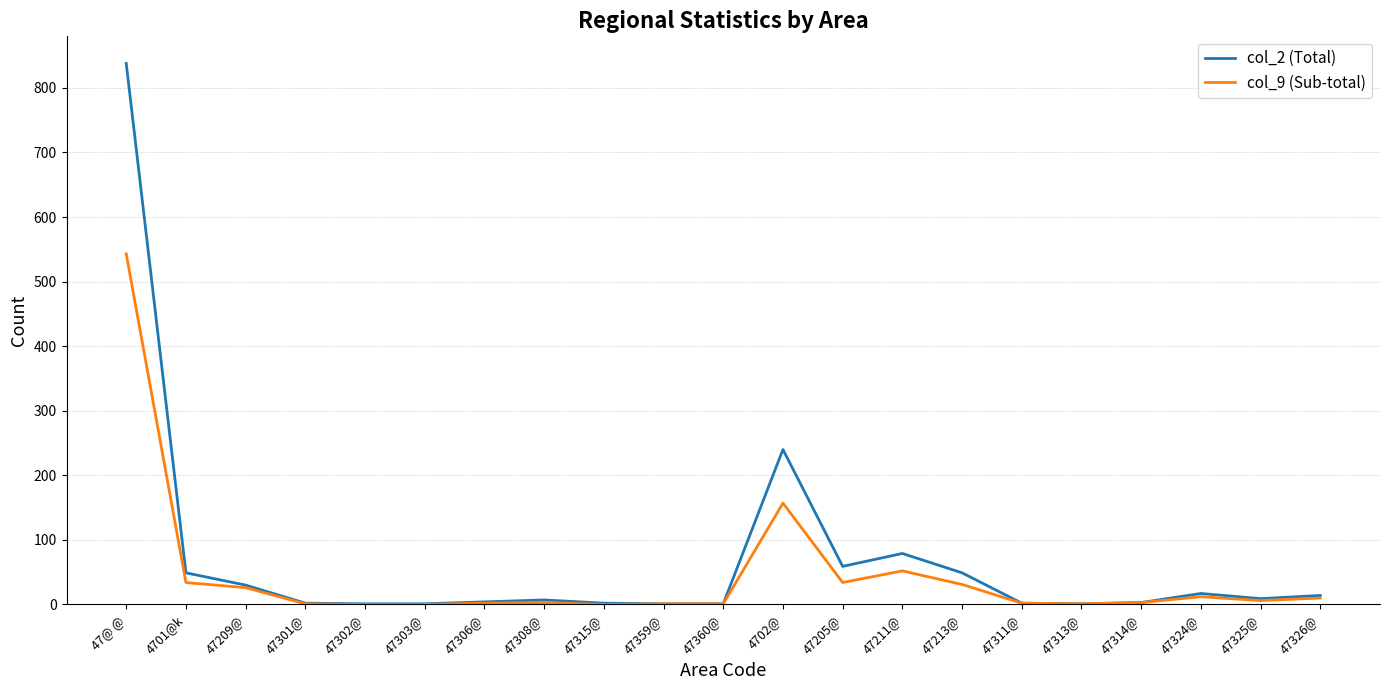

Which series has the widest spread of values?

col_2 (Total)